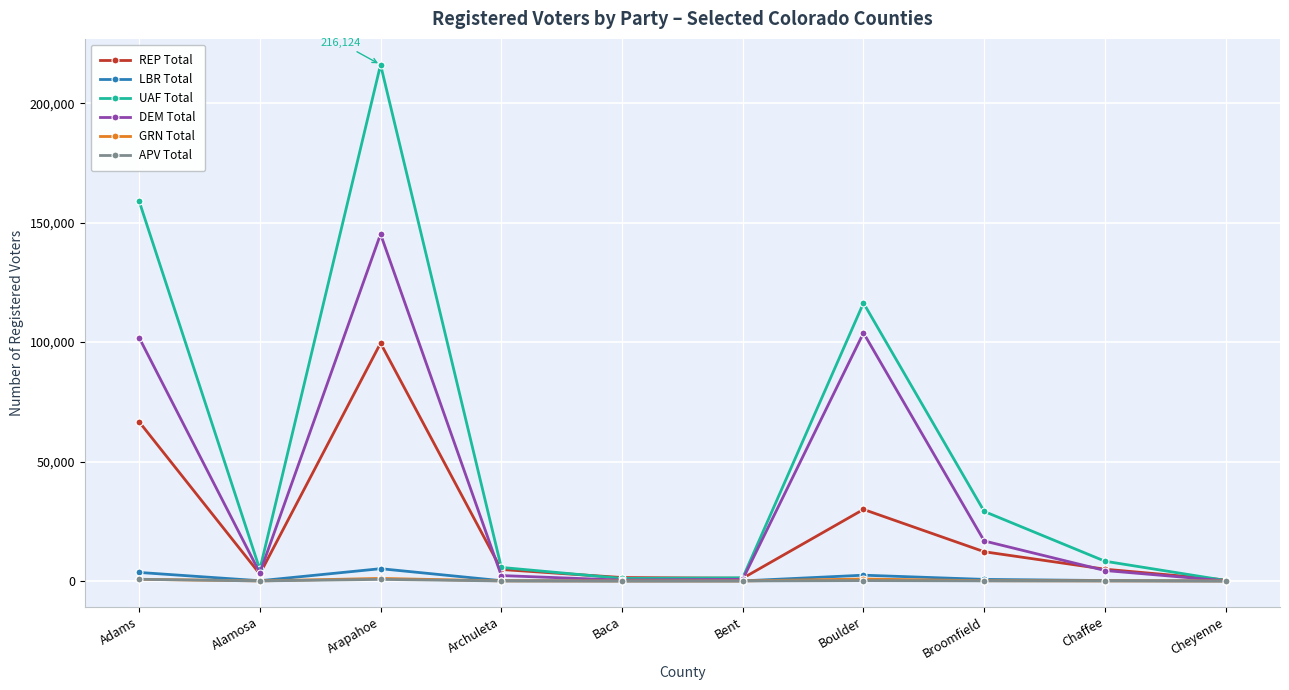

Is it true that REP Total equals 12235 at Broomfield?

True